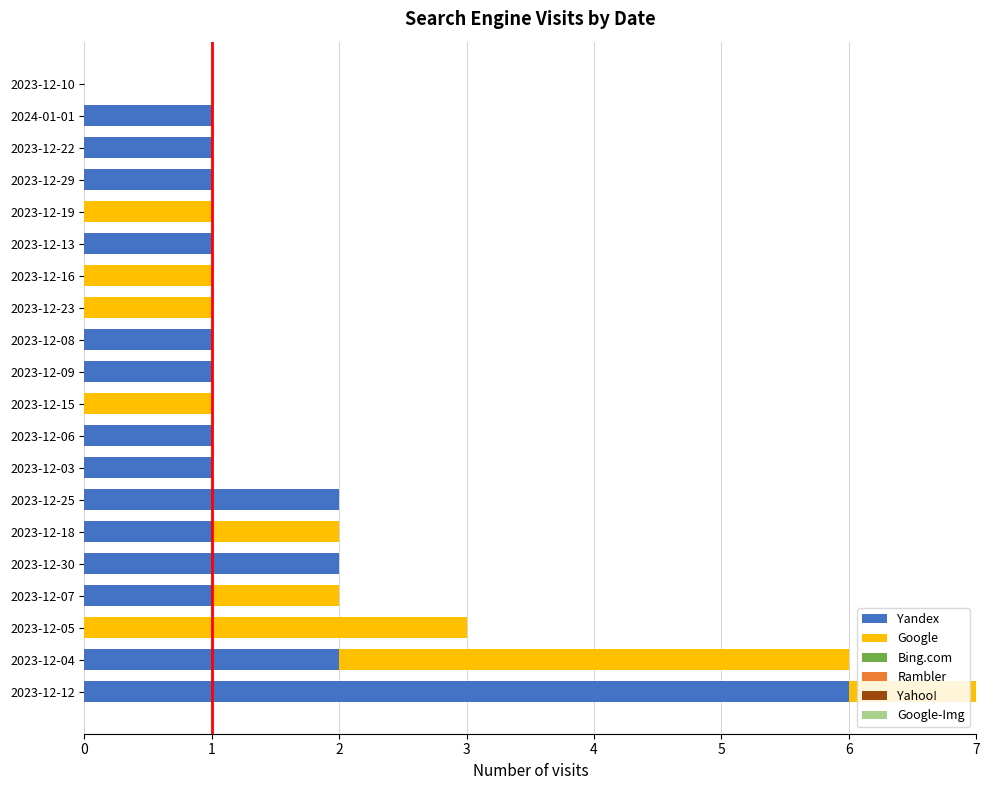

At which category is the sum across all series the highest?

2023-12-12